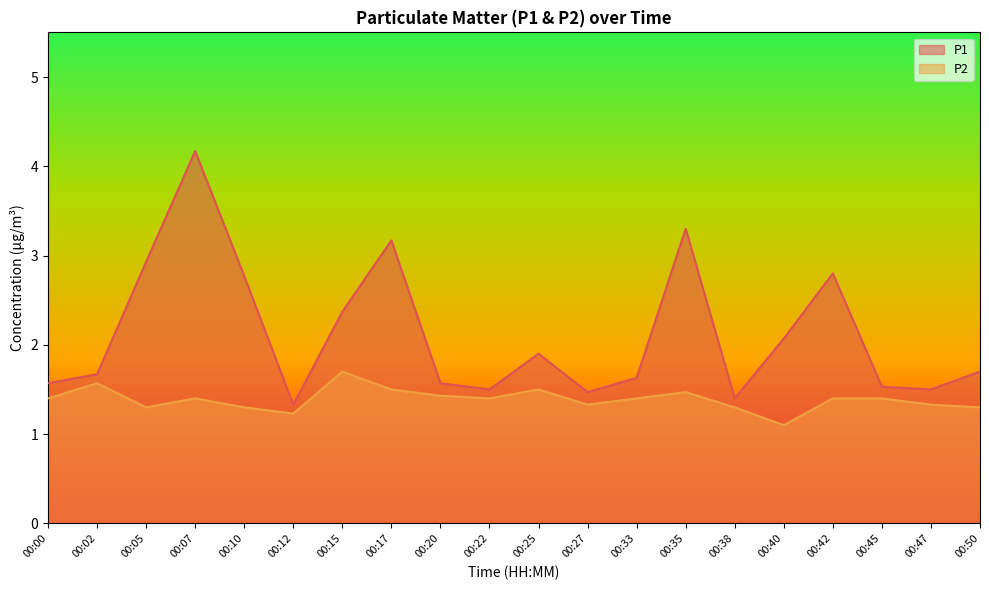

What is the maximum value for P1?

4.2